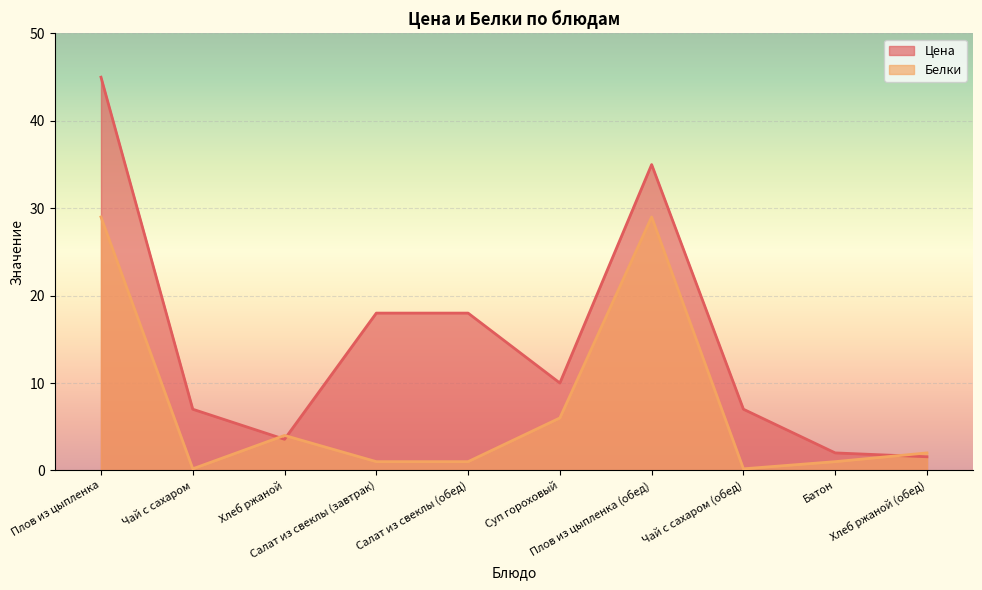

What is the highest value of the Белки series?

29.0